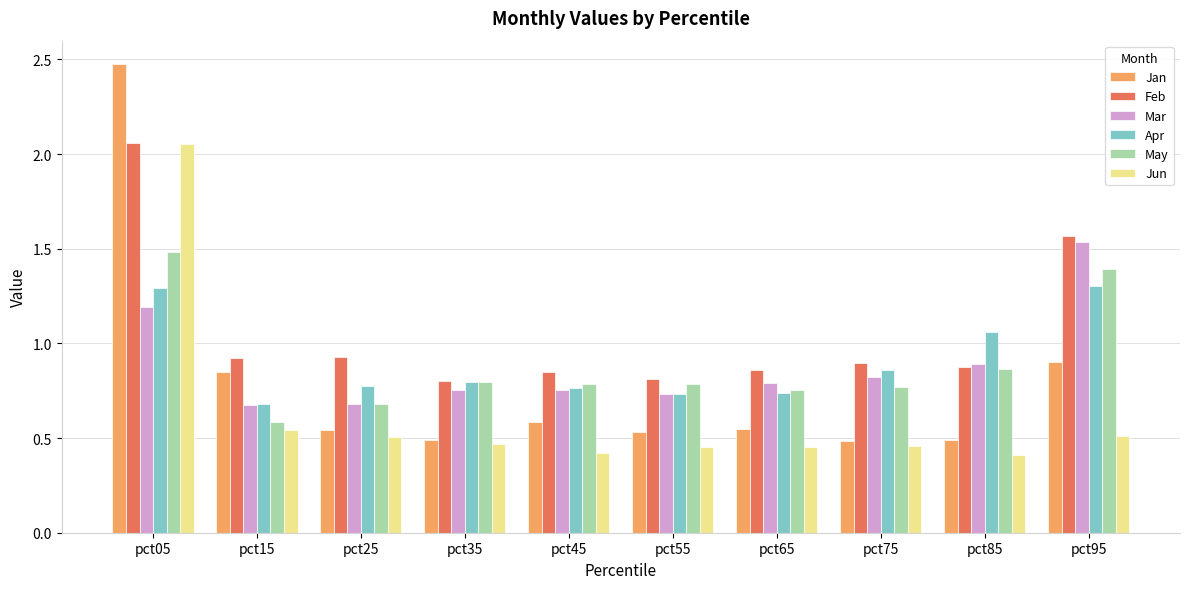

The Jun series shows 0.4 at pct85. True or false?

True